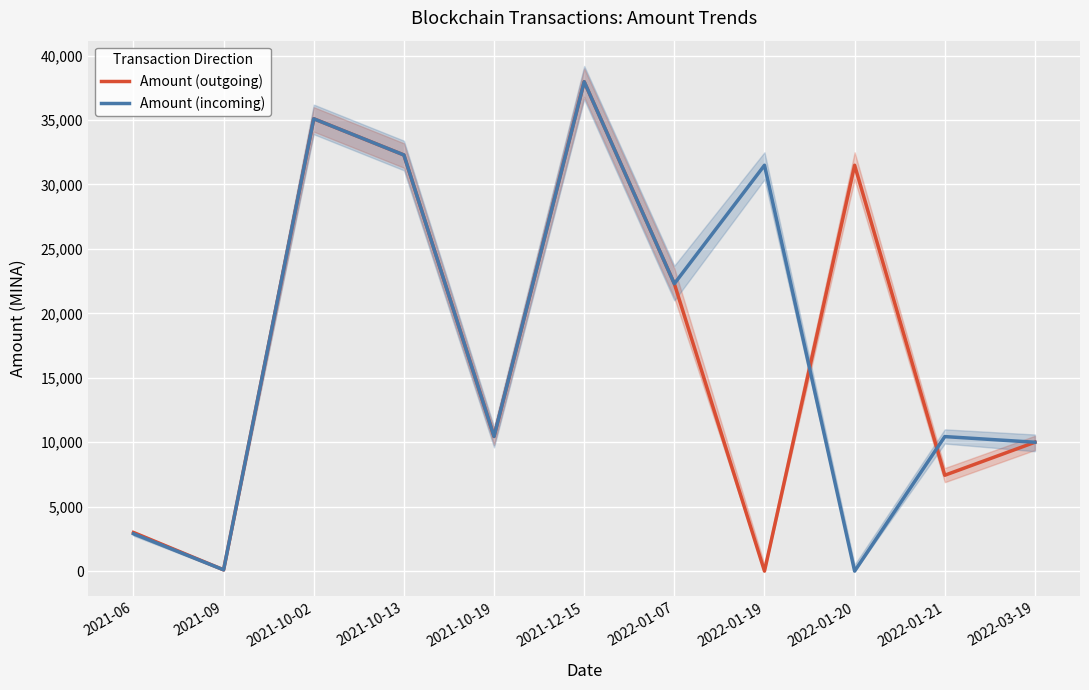

What position from the left is 2021-09?

2